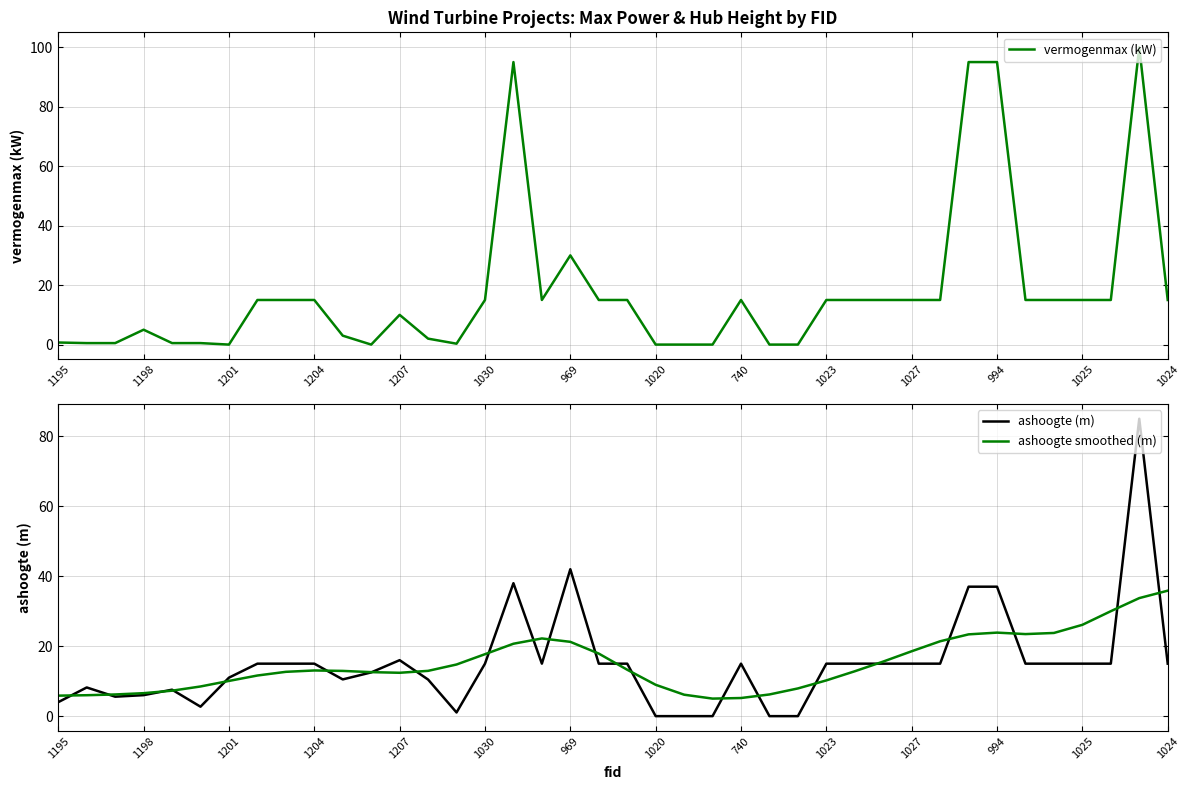

Reading left to right, what are all the values shown in this chart?

vermogenmax (kW): 0.7	0.5	0.5	5.0	0.5	0.5	0.0	15.0	15.0	15.0	3.0	0.0	10.0	2.0	0.3	15.0	95.0	15.0	30.0	15.0	15.0	0.0	0.0	0.0	15.0	0.0	0.0	15.0	15.0	15.0	15.0	15.0	95.0	95.0	15.0	15.0	15.0	15.0	100.0	15.0
ashoogte (m): 4.0	8.2	5.6	6.0	7.6	2.7	11.0	15.0	15.0	15.0	10.5	12.5	16.0	10.5	1.1	15.0	38.0	15.0	42.0	15.0	15.0	0.0	0.0	0.0	15.0	0.0	0.0	15.0	15.0	15.0	15.0	15.0	37.0	37.0	15.0	15.0	15.0	15.0	85.0	15.0
ashoogte smoothed (m): 5.9	6.0	6.2	6.6	7.3	8.5	10.1	11.6	12.7	13.1	12.9	12.6	12.4	12.9	14.8	17.7	20.7	22.2	21.2	17.9	13.3	9.0	6.1	5.0	5.2	6.2	7.9	10.2	12.8	15.6	18.5	21.4	23.4	23.9	23.5	23.8	26.1	30.0	33.7	35.9